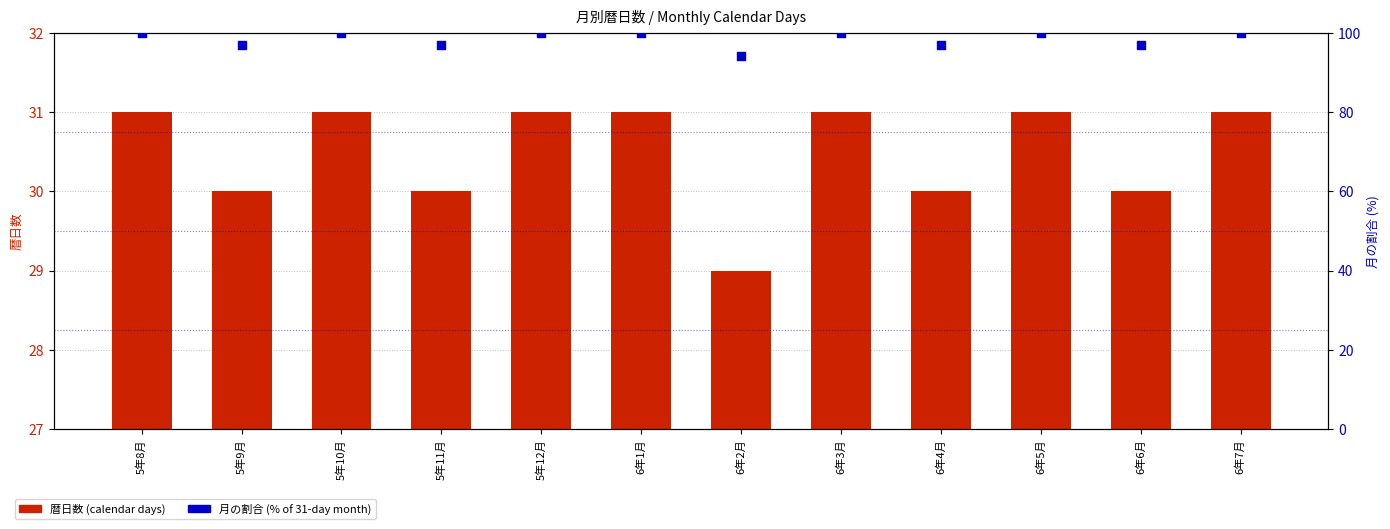

Which series has the largest total across all categories?

月の割合 (% of 31-day month)